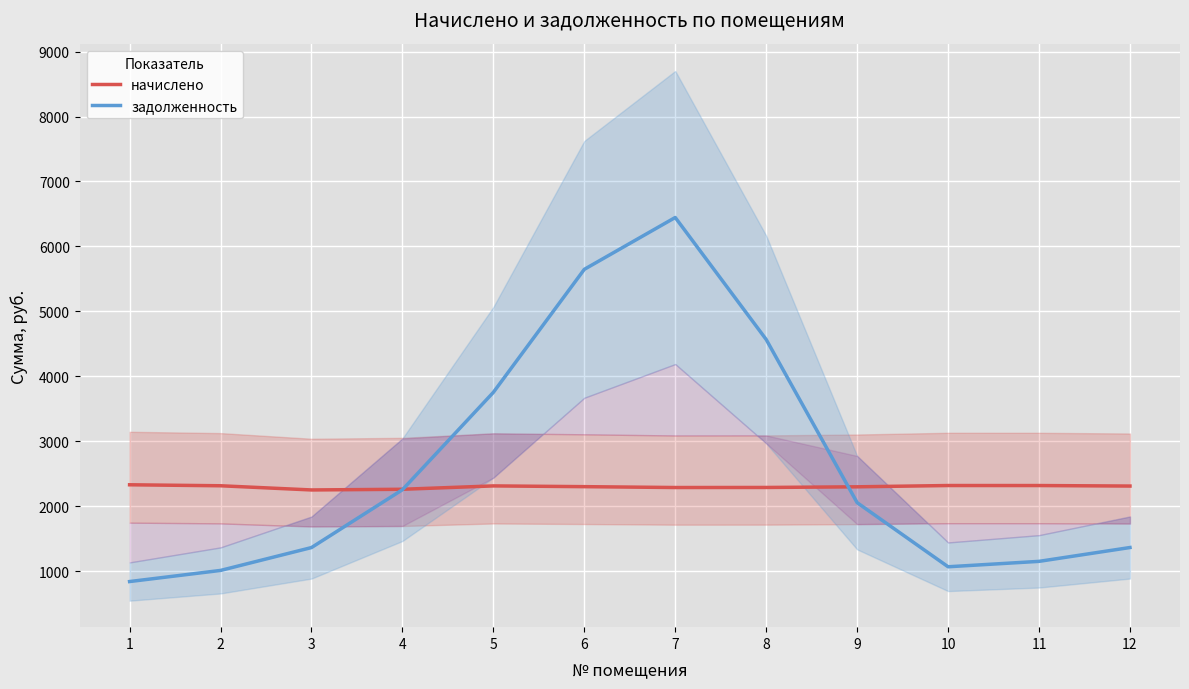

Reading right to left, list all the values displayed in this chart.

начислено: 12=2311.3	11=2319.2	10=2319.5	9=2299.7	8=2289.6	7=2288.7	6=2302.0	5=2313.6	4=2261.8	3=2251.4	2=2315.8	1=2331.0
задолженность: 12=1365.2	11=1152.2	10=1068.8	9=2055.8	8=4567.2	7=6445.5	6=5647.4	5=3754.0	4=2254.7	3=1364.4	2=1012.4	1=841.3